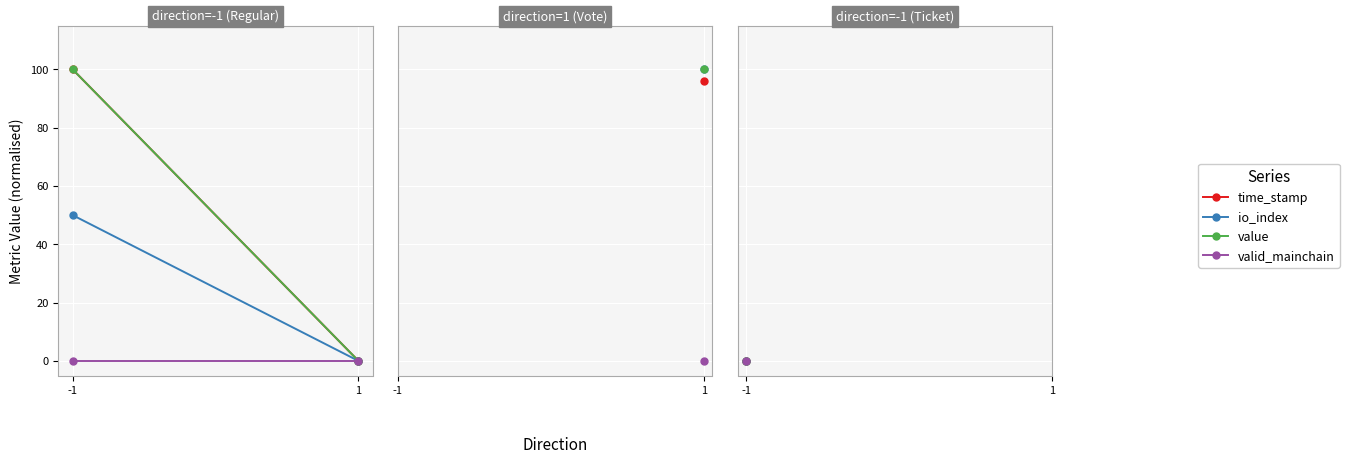

How many lines are shown in the chart?

4